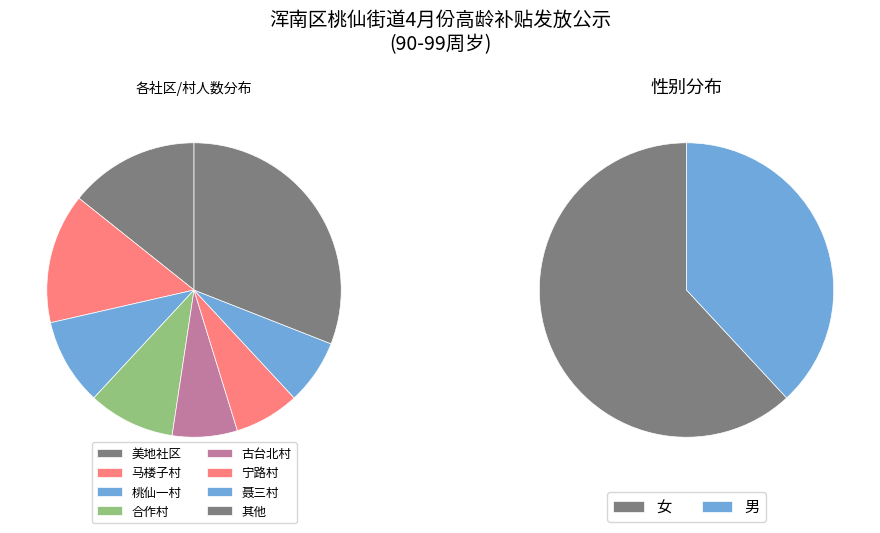

Which category has the biggest portion of the pie?

美地社区